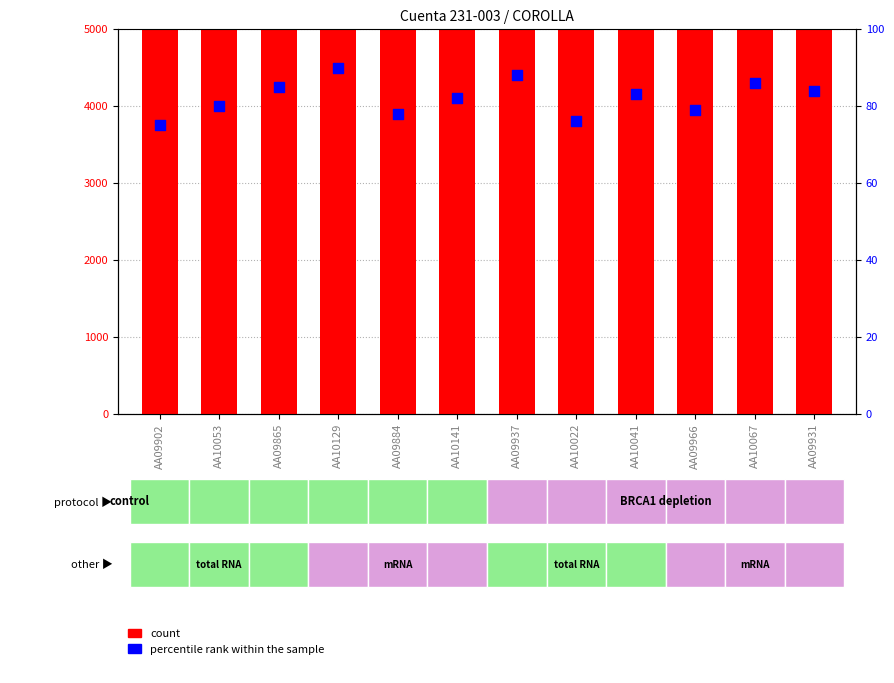

What are all the series names shown in the legend?

count, percentile rank within the sample